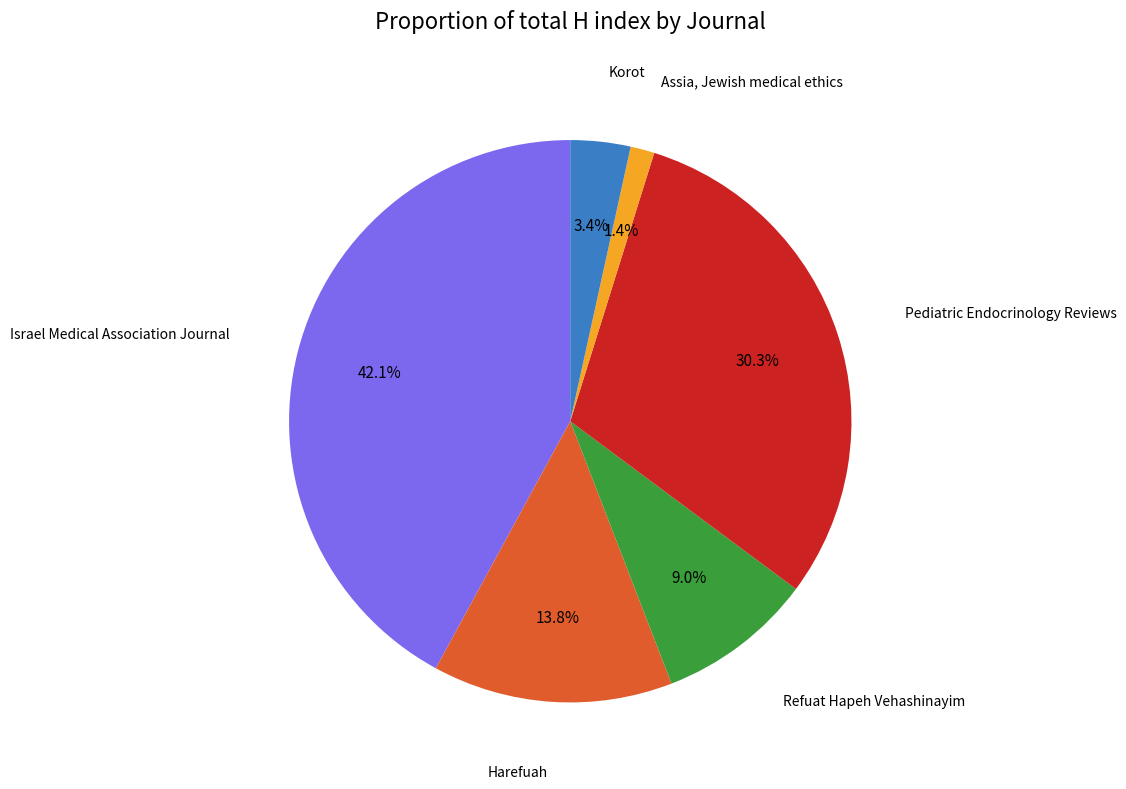

Does any single category account for the majority?

No